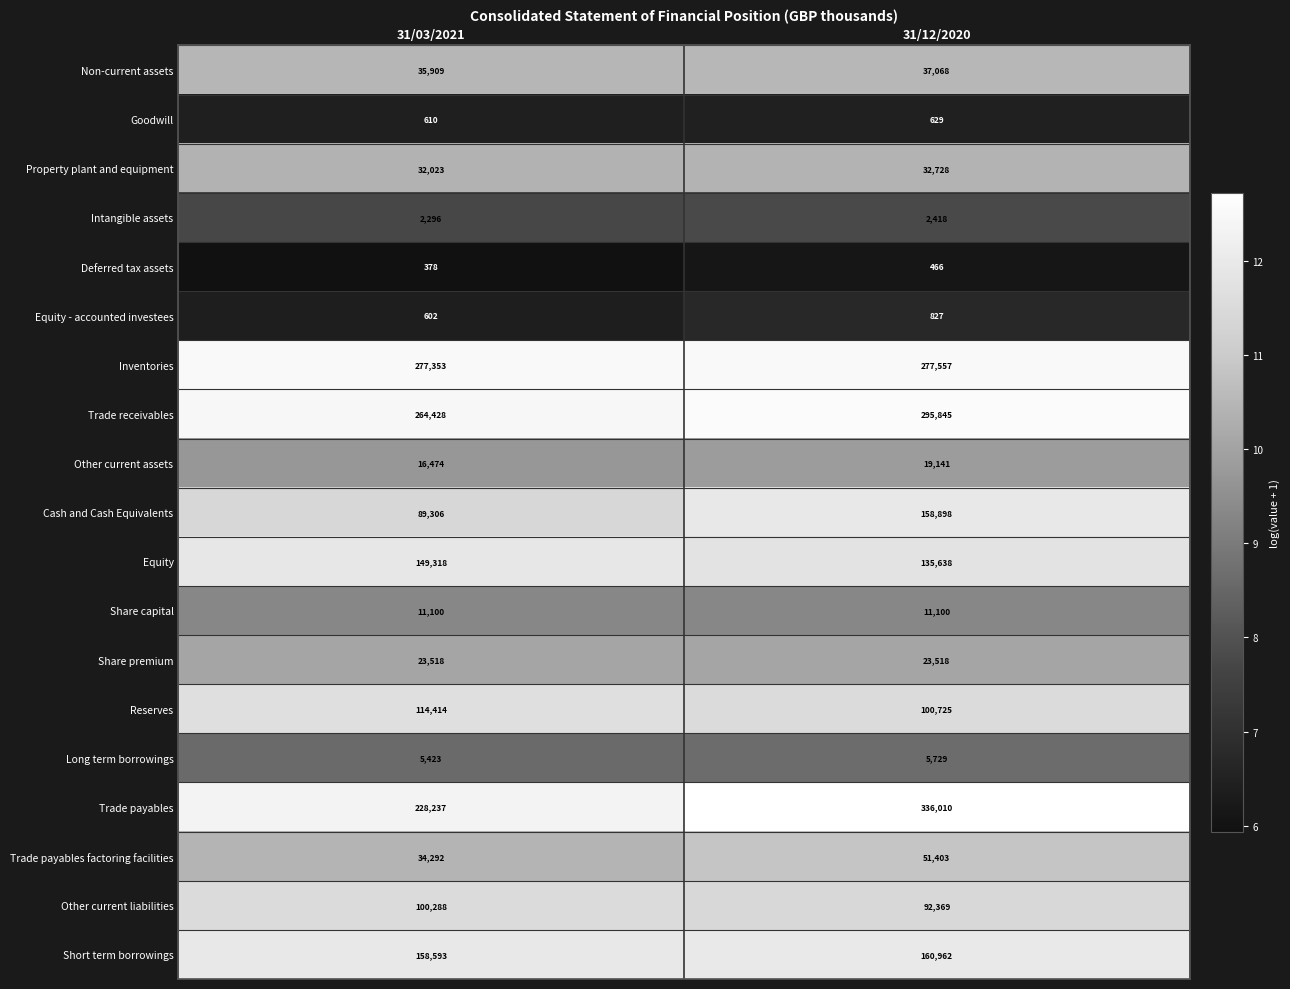

The Trade payables factoring facilities series shows 51403 at 31/12/2020. True or false?

True